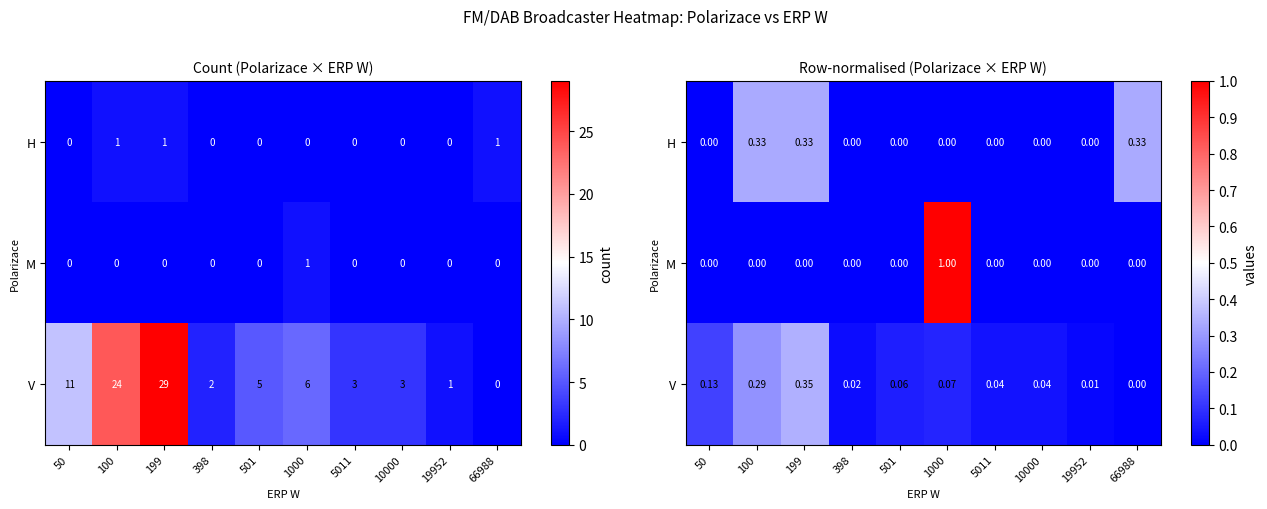

Rank the series by their maximum value, from highest to lowest.

M, V, H